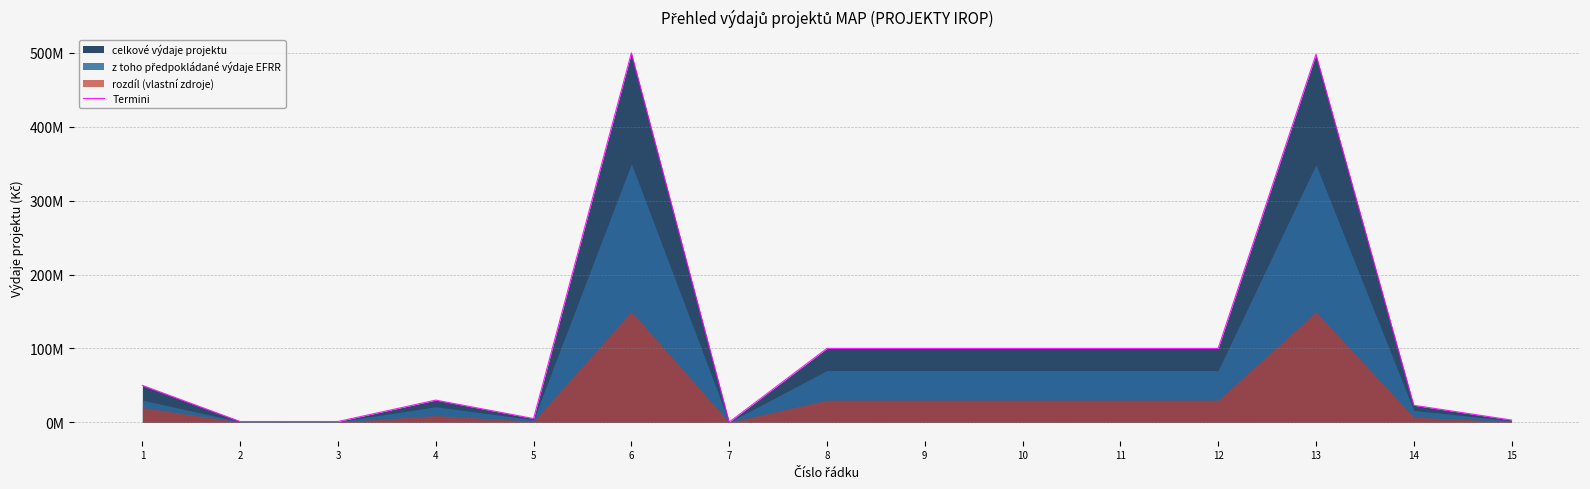

Is it true that the value at 1 is 49892507?

True